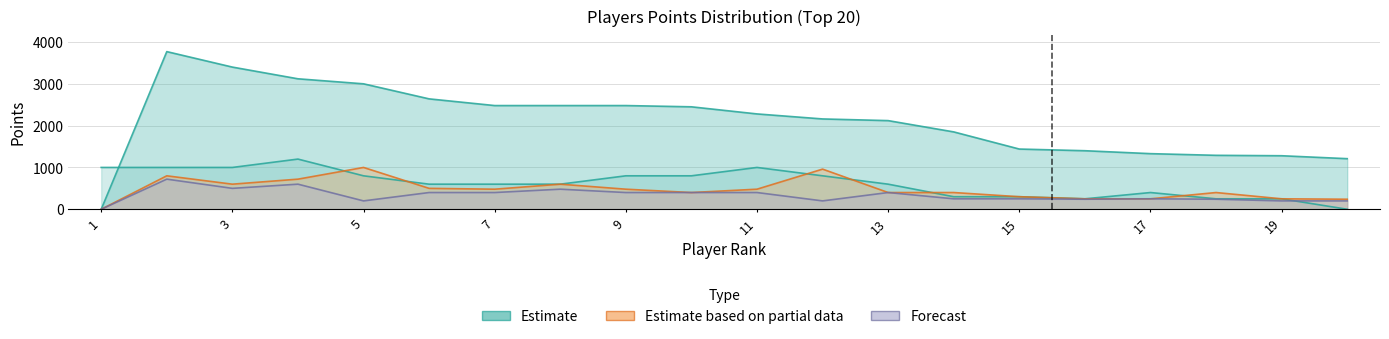

In col_9, how many points are lower than both neighbors (excluding endpoints)?

4